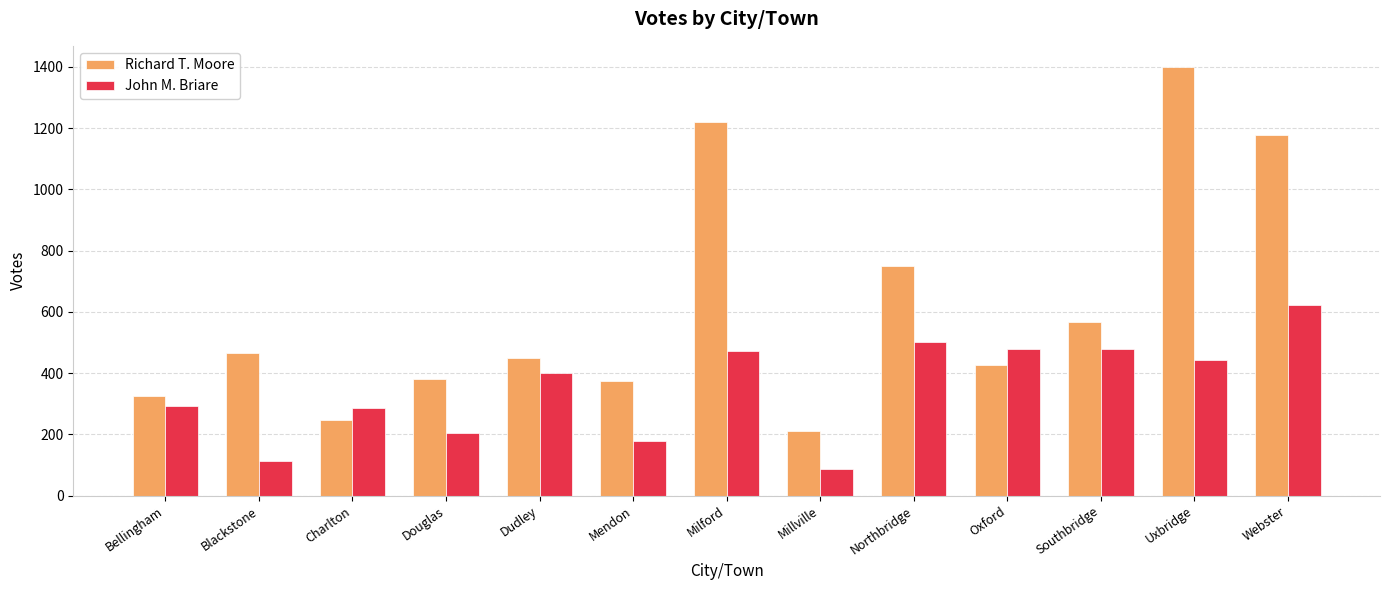

How many data points does each series have?

13